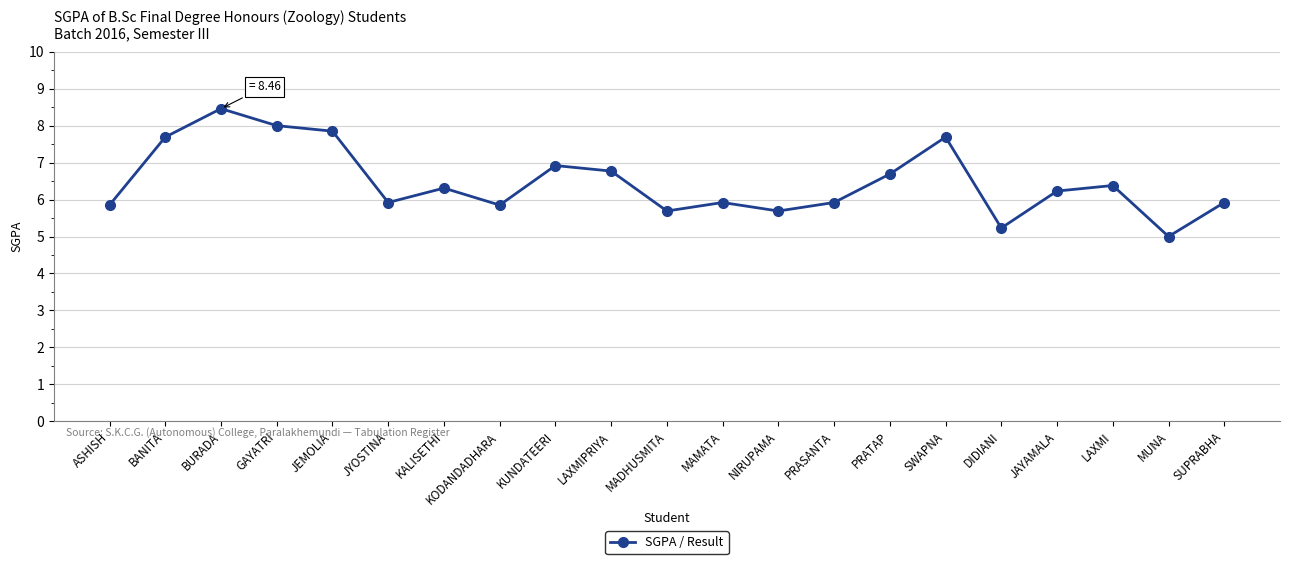

What is the ratio of the value at GAYATRI to the value at JEMOLIA?

1.0